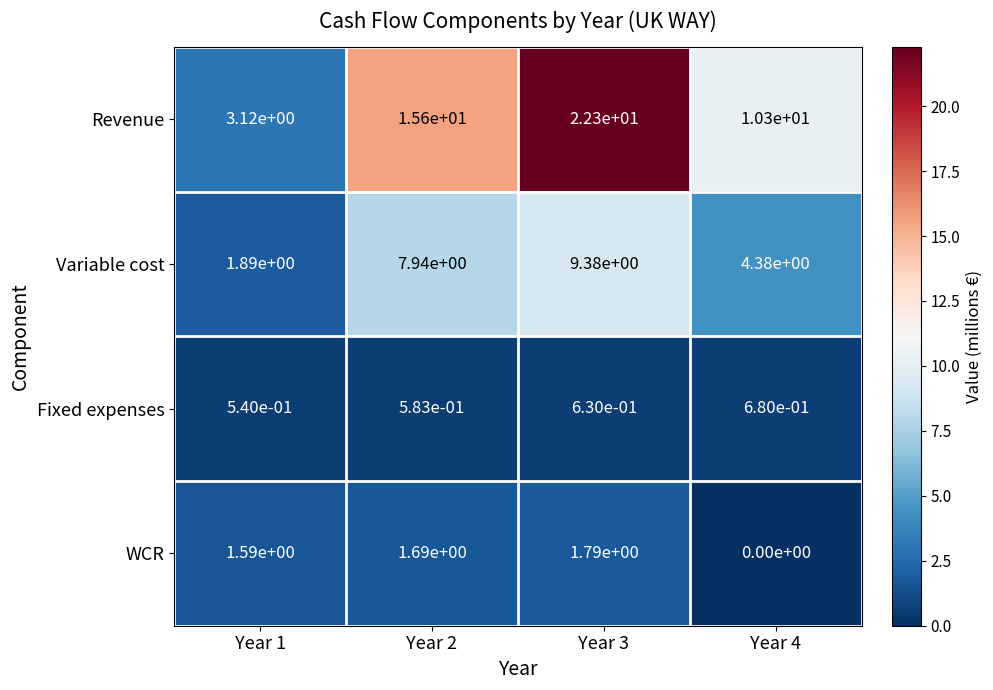

At which category is the sum across all series the highest?

Year 3